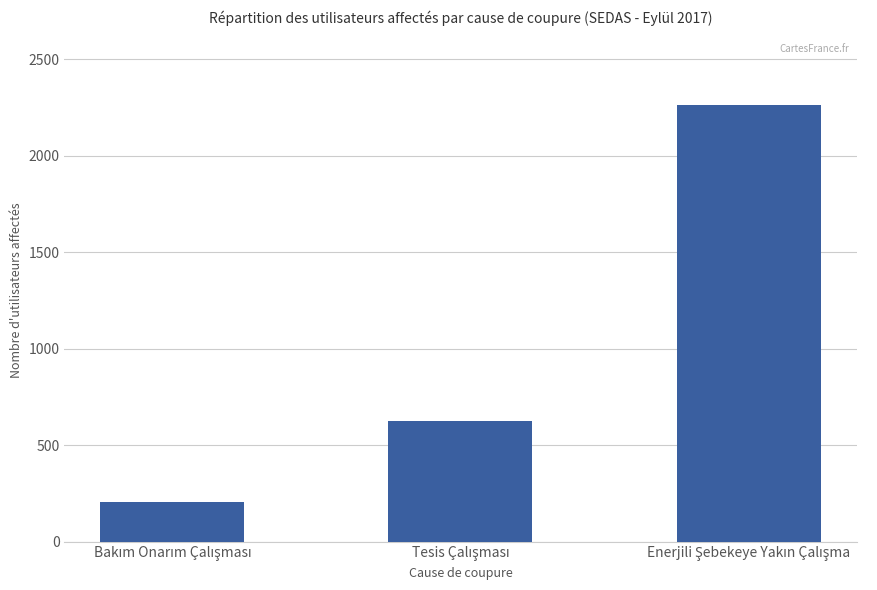

What is the minimum value shown in the chart?

204